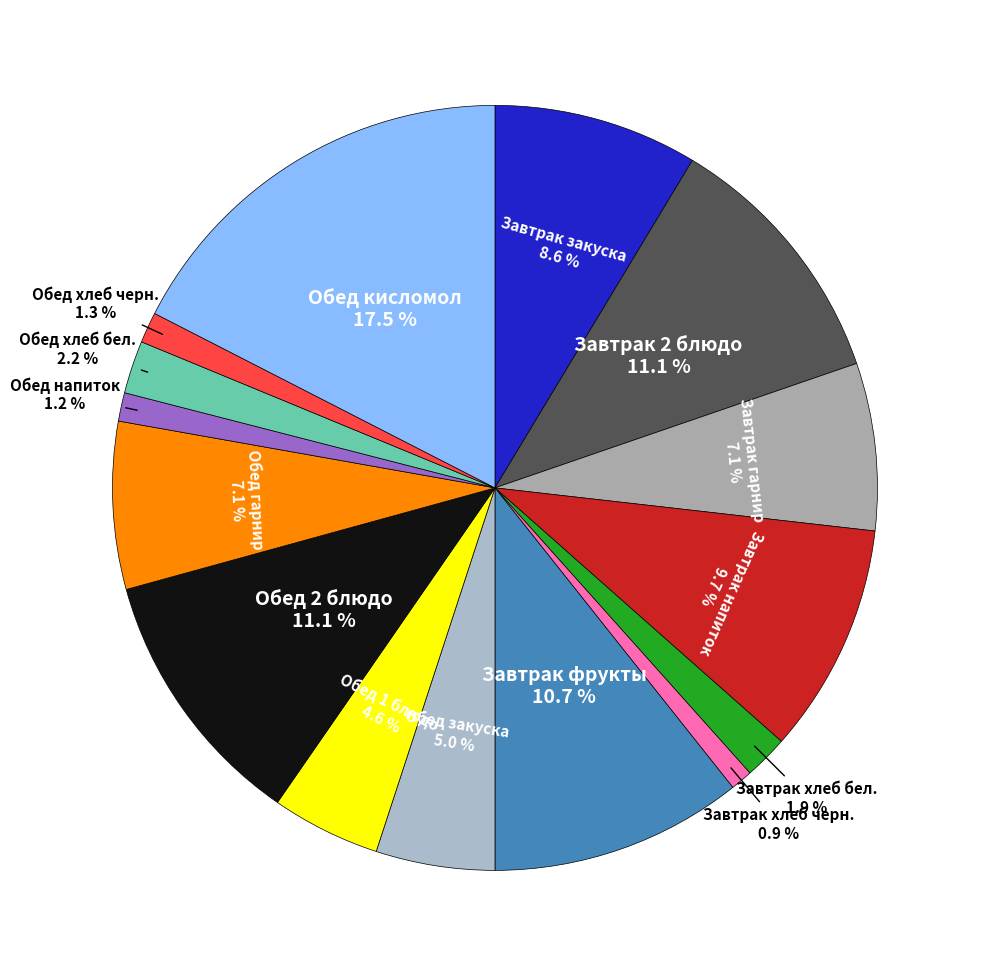

To the nearest percent, what is the average slice percentage?

7%